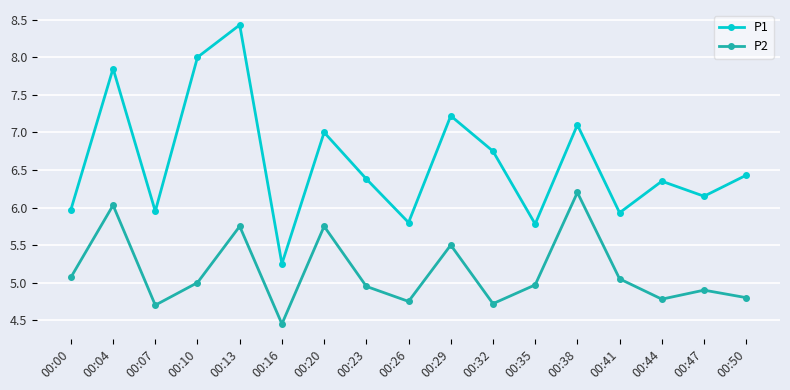

What is the average value of the P2 series?

5.1